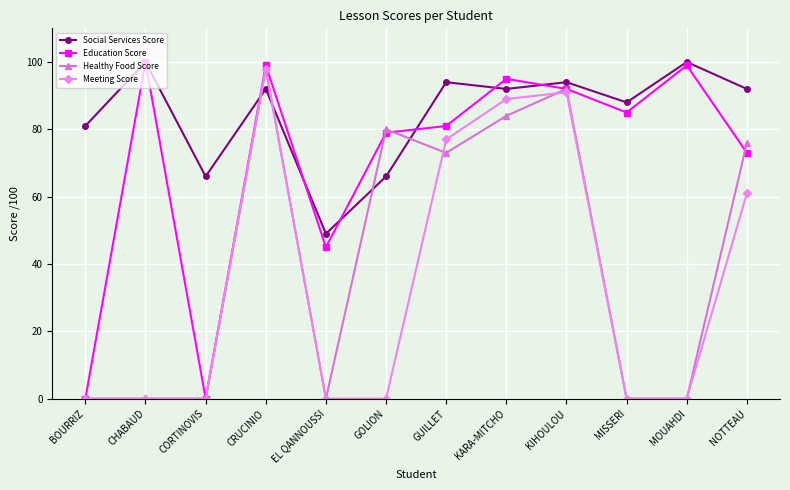

What is the maximum value for Meeting Score?

98